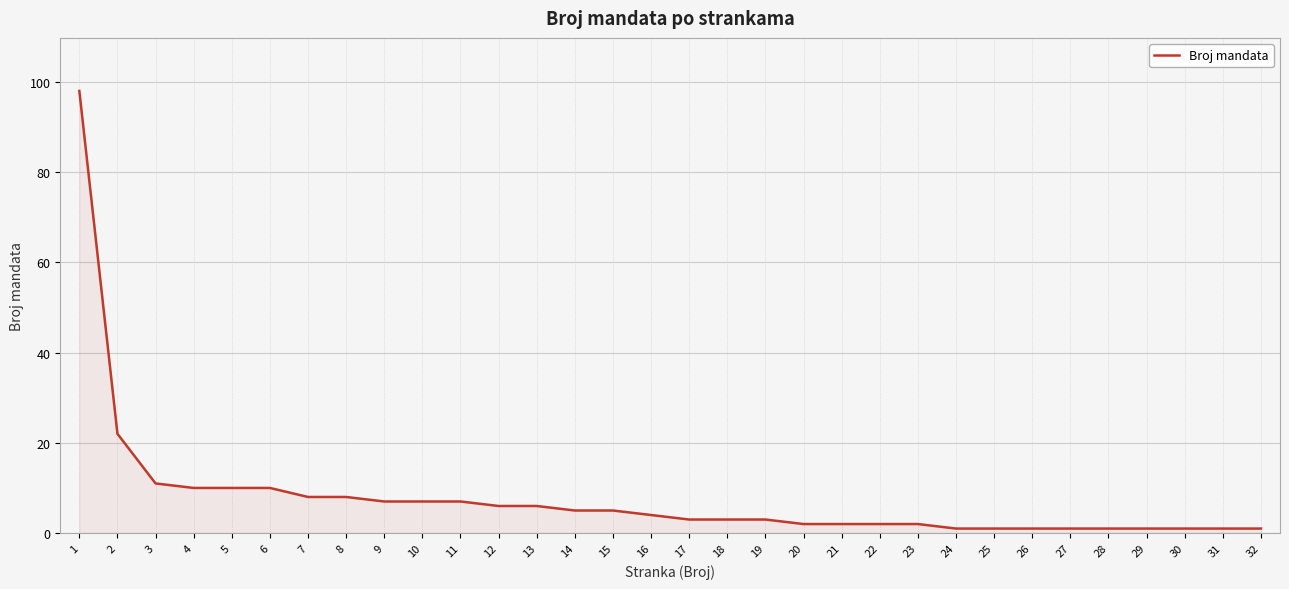

Does the chart display data point markers on the line(s)?

No